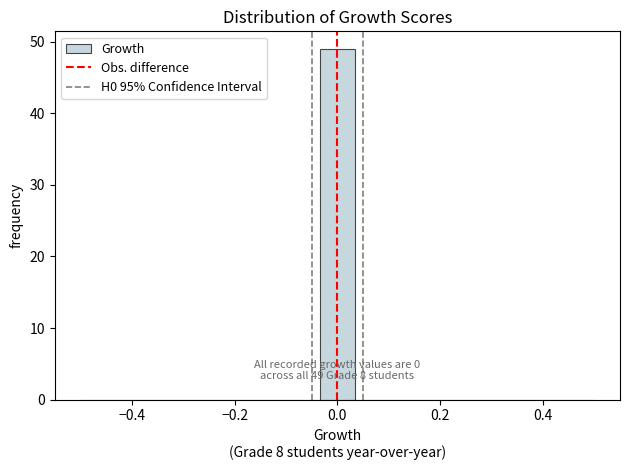

Read against the x-axis, roughly where is the centre of the tallest bar?

0.00